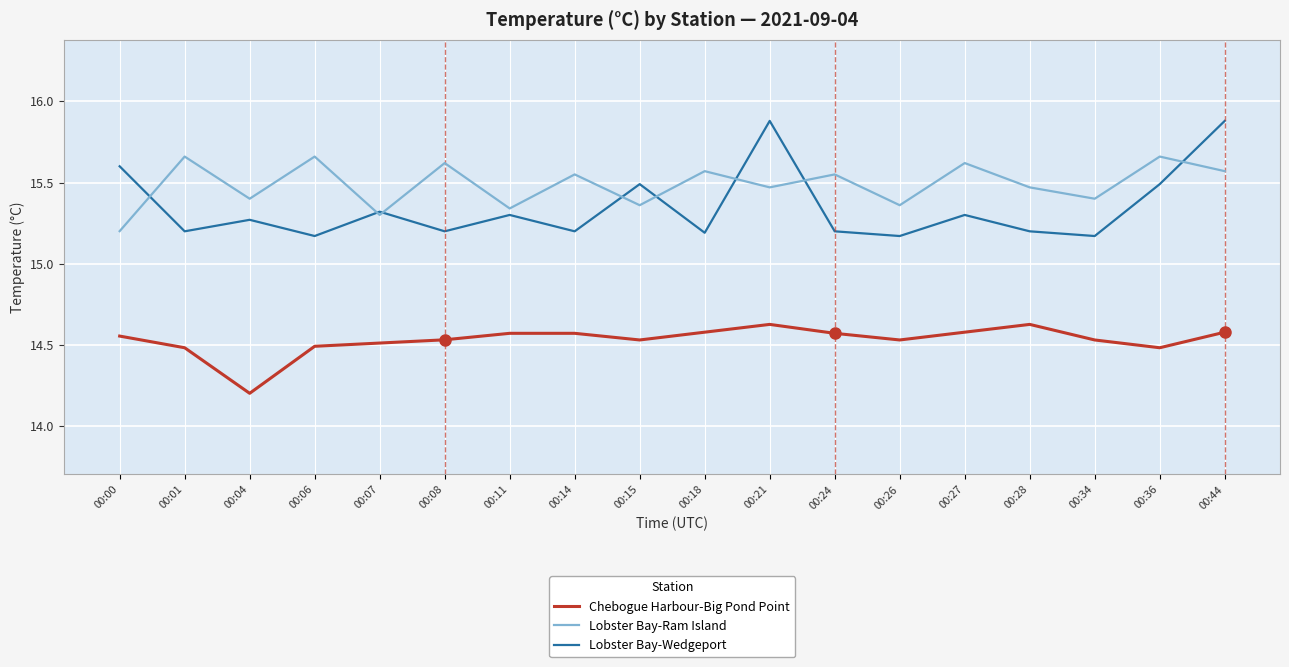

Does the chart display data point markers on the line(s)?

No